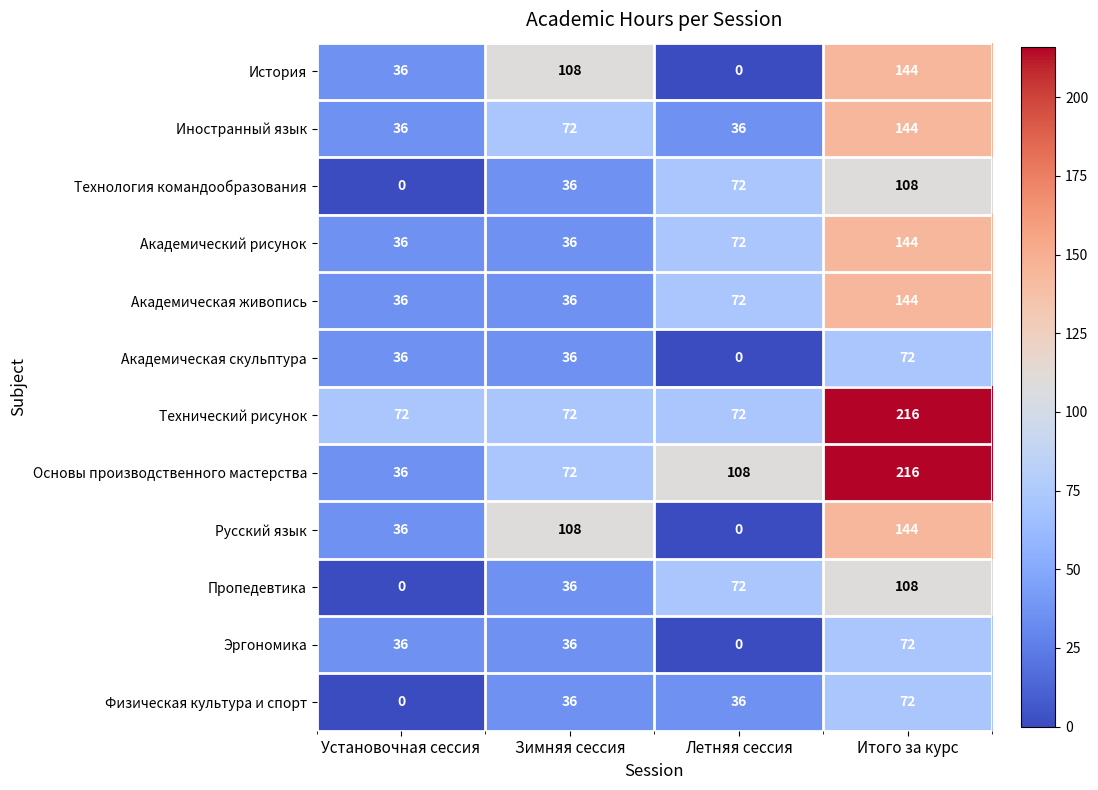

Read the Основы производственного мастерства value at Установочная сессия, to the nearest 50.

50